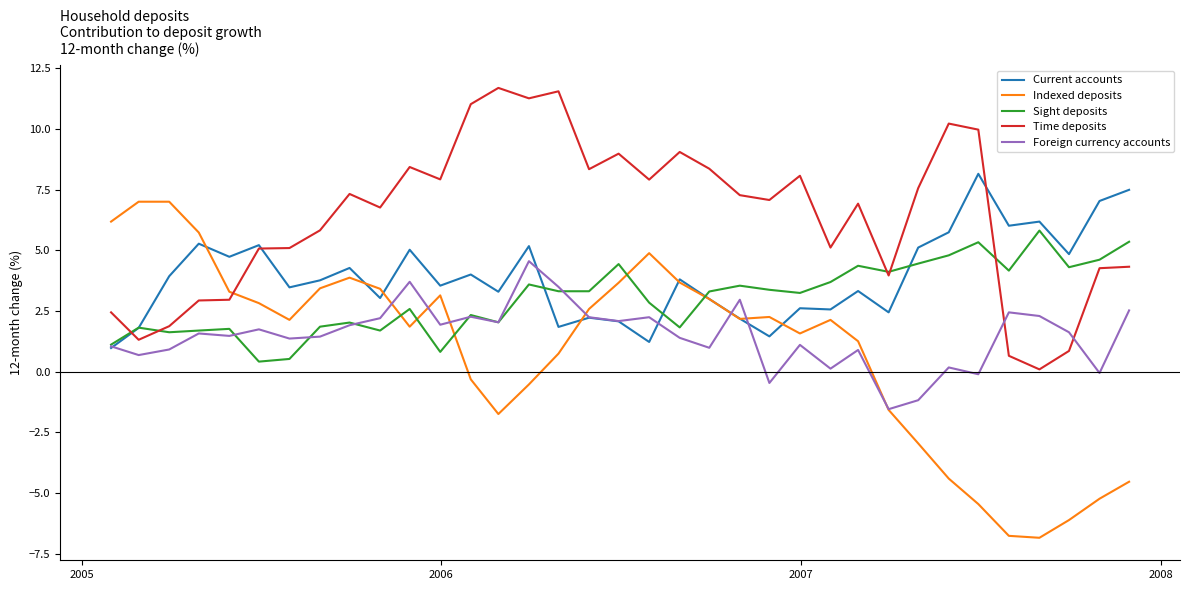

True or false: Sight deposits has more than 2 points higher than both neighbors.

True